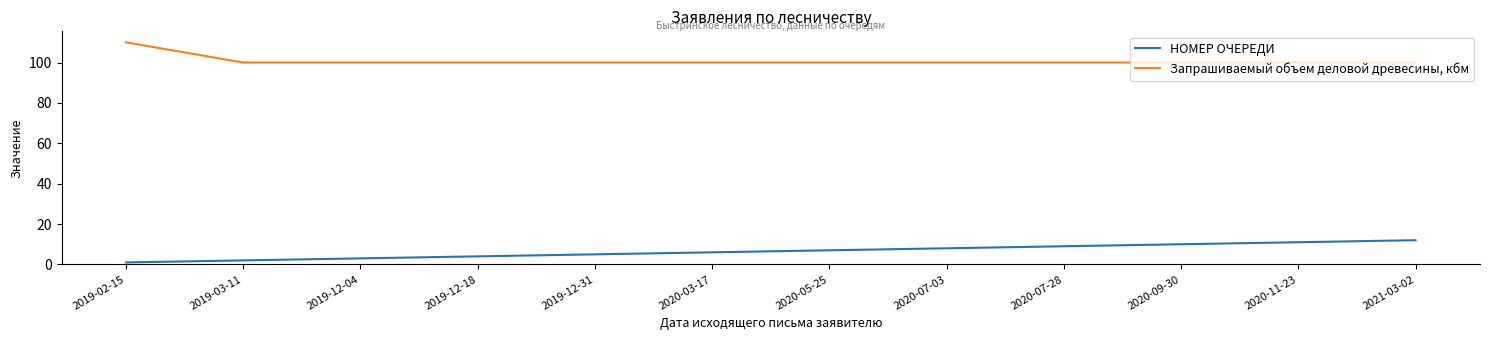

What are all the series names shown in the legend?

НОМЕР ОЧЕРЕДИ, Запрашиваемый объем деловой древесины, кбм